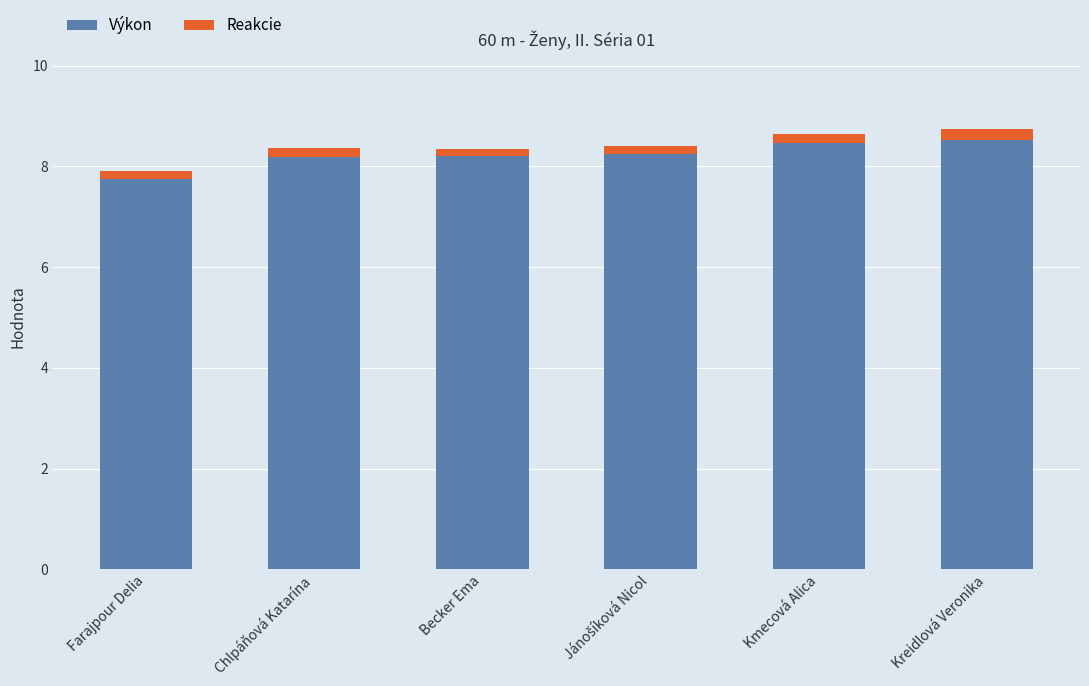

The value of Výkon at Chlpáňová Katarína is 4.3. True or false?

False